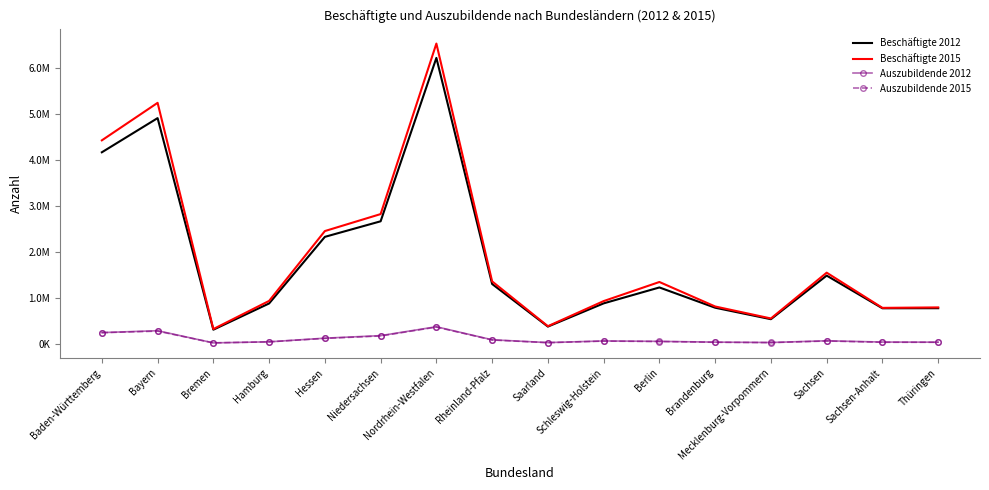

What is the difference between the highest and lowest values at Berlin?

1293744